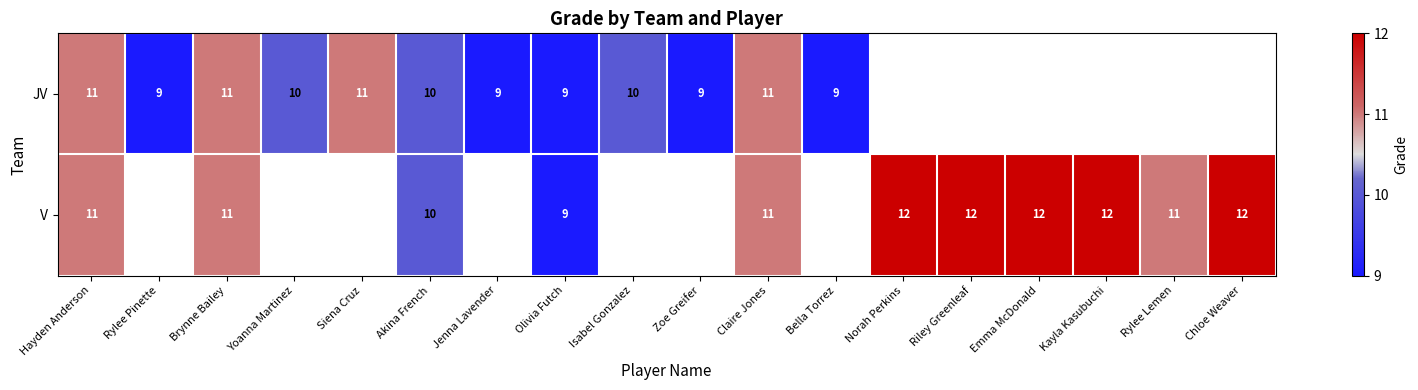

True or false: JV has a value of 9 at Olivia Futch.

True